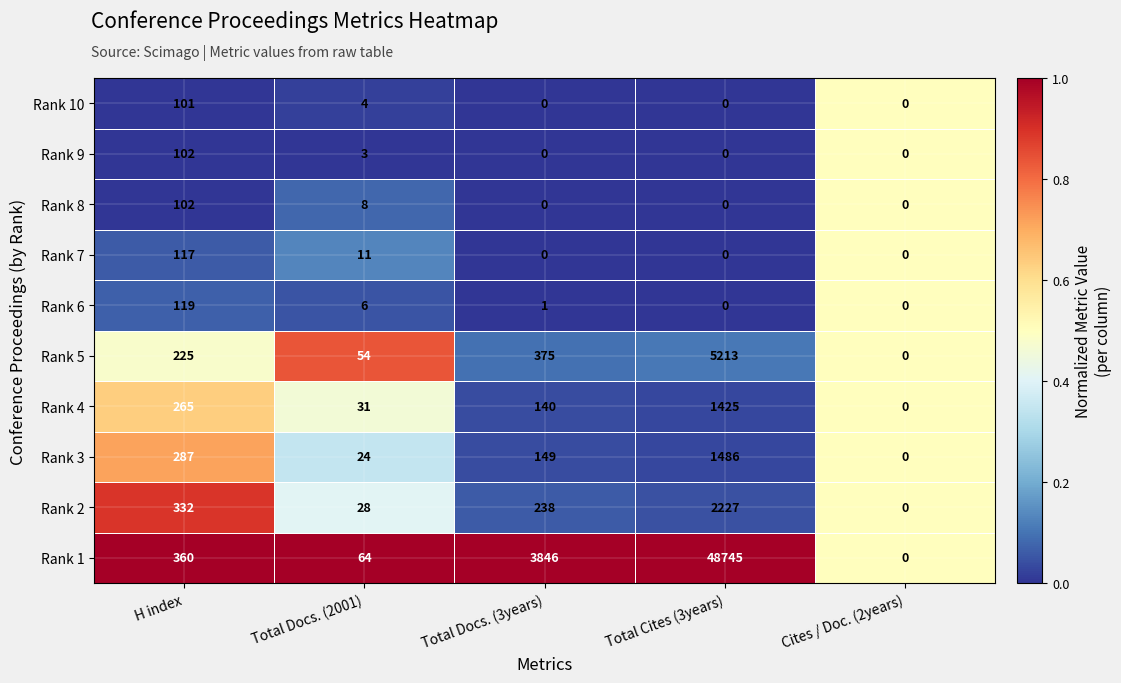

Which category has the highest value across all series?

Total Cites (3years)